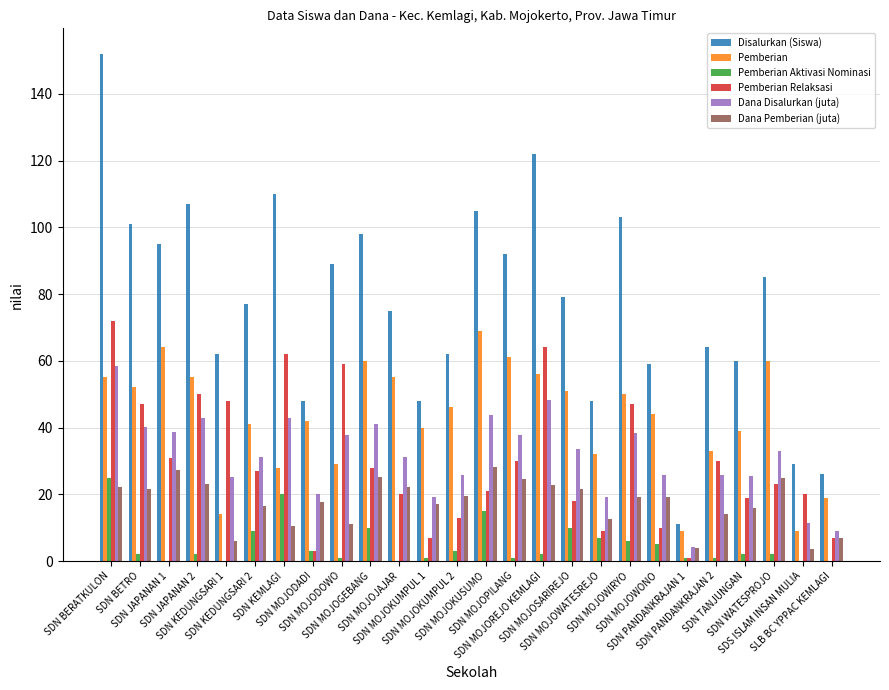

Which series changed the most between SDN MOJOKUMPUL 1 and SDN WATESPROJO?

Disalurkan (Siswa)